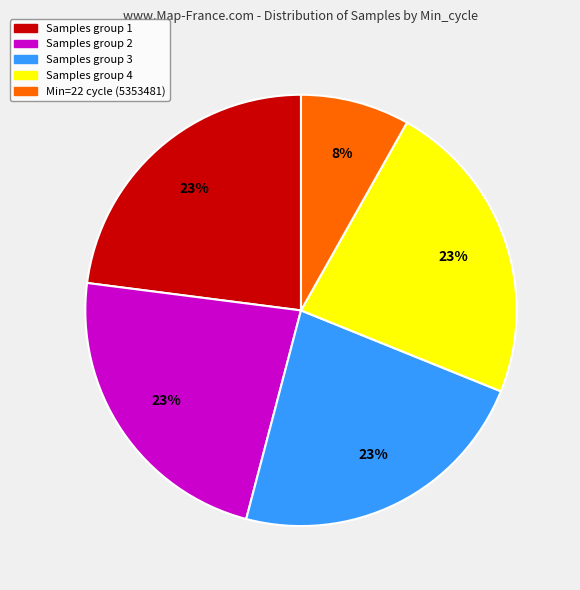

To the nearest percent, what is the difference between the largest and smallest slice percentages?

15%